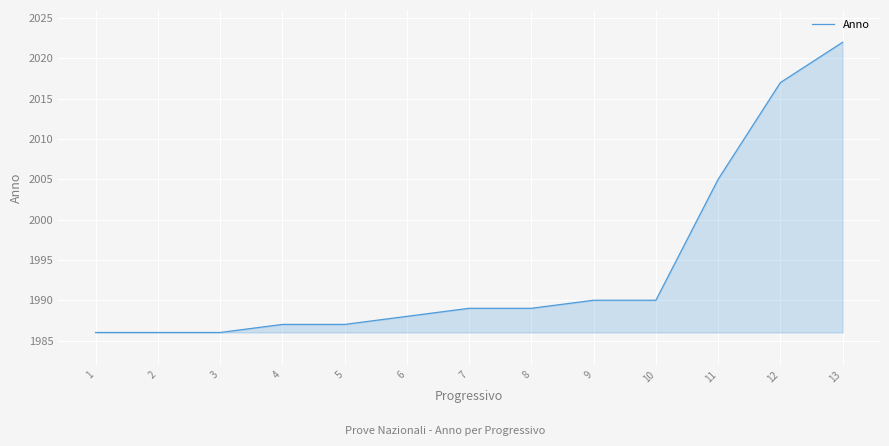

Approximately how many times larger is the value at 7 compared to 12?

1.0